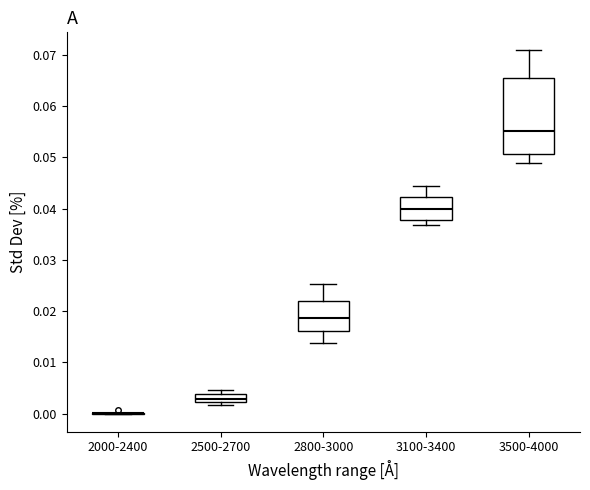

Where is the upper edge of the box for 3100-3400 on the y-axis? The values are not printed on the chart, so give them approximately, as read against the axis.

0.042